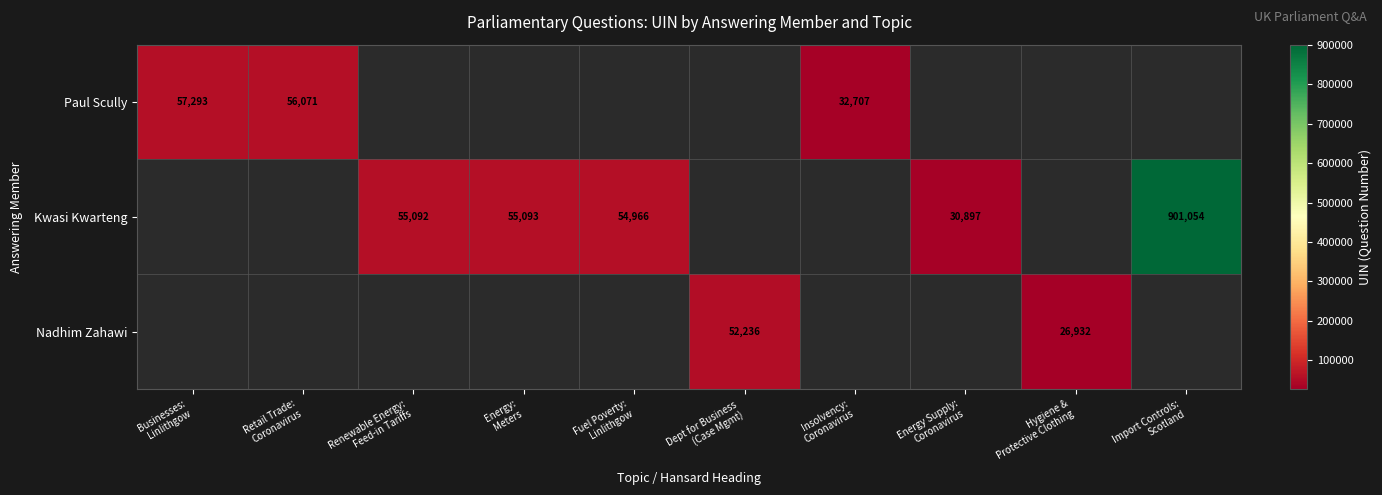

Which category has the highest value in the Paul Scully series?

Businesses: Linlithgow